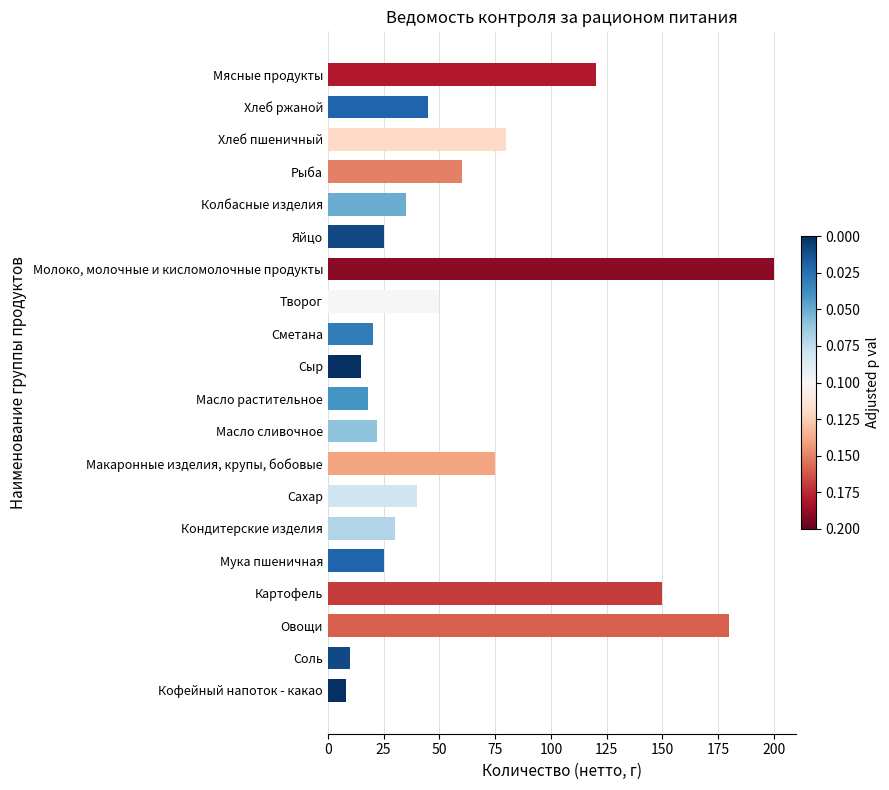

What is the average value?

60